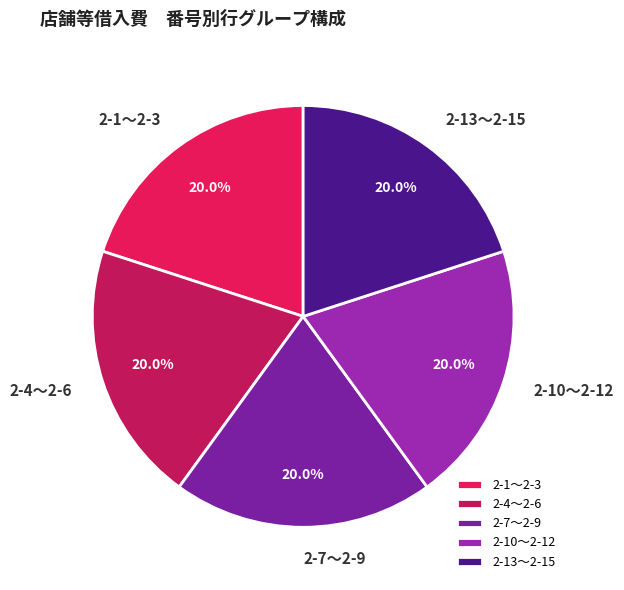

Does any single category account for the majority?

No